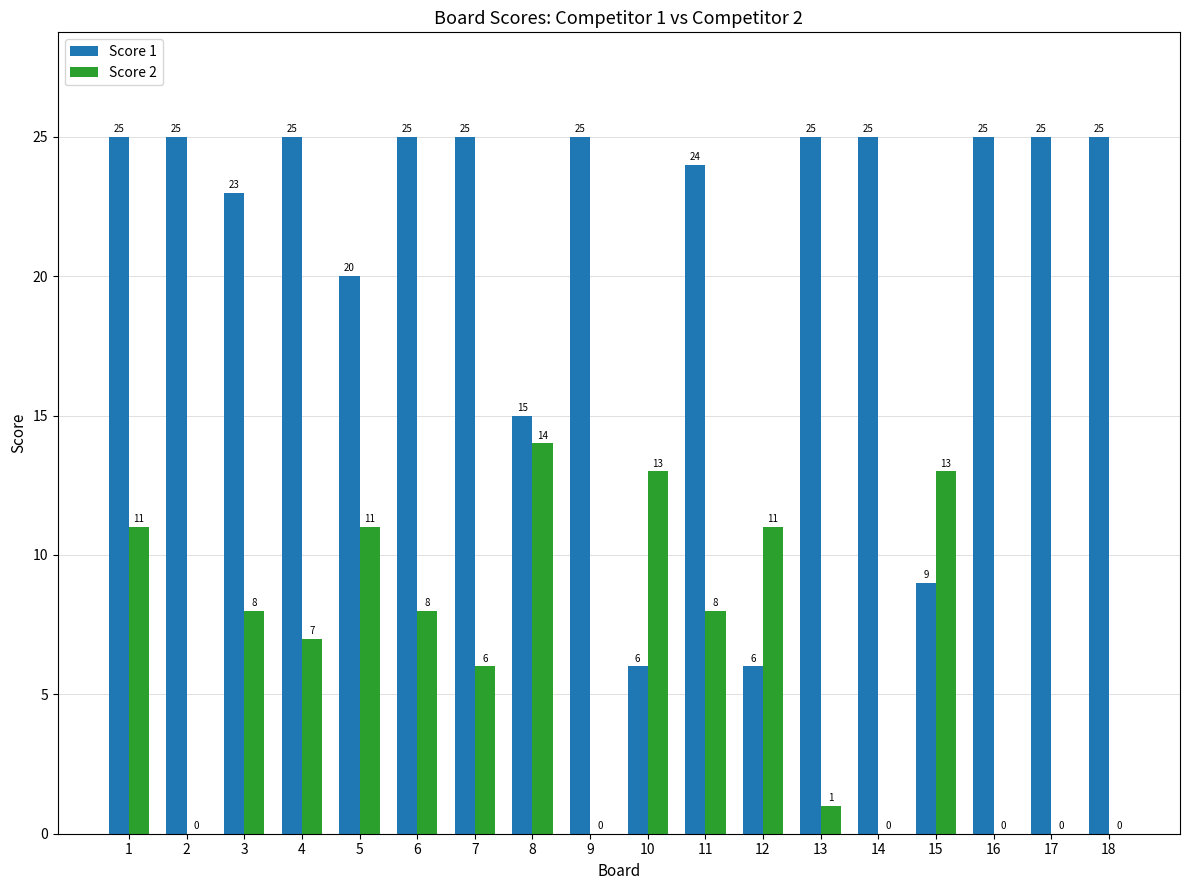

Between 10 and 16, which series saw the biggest shift?

Score 1